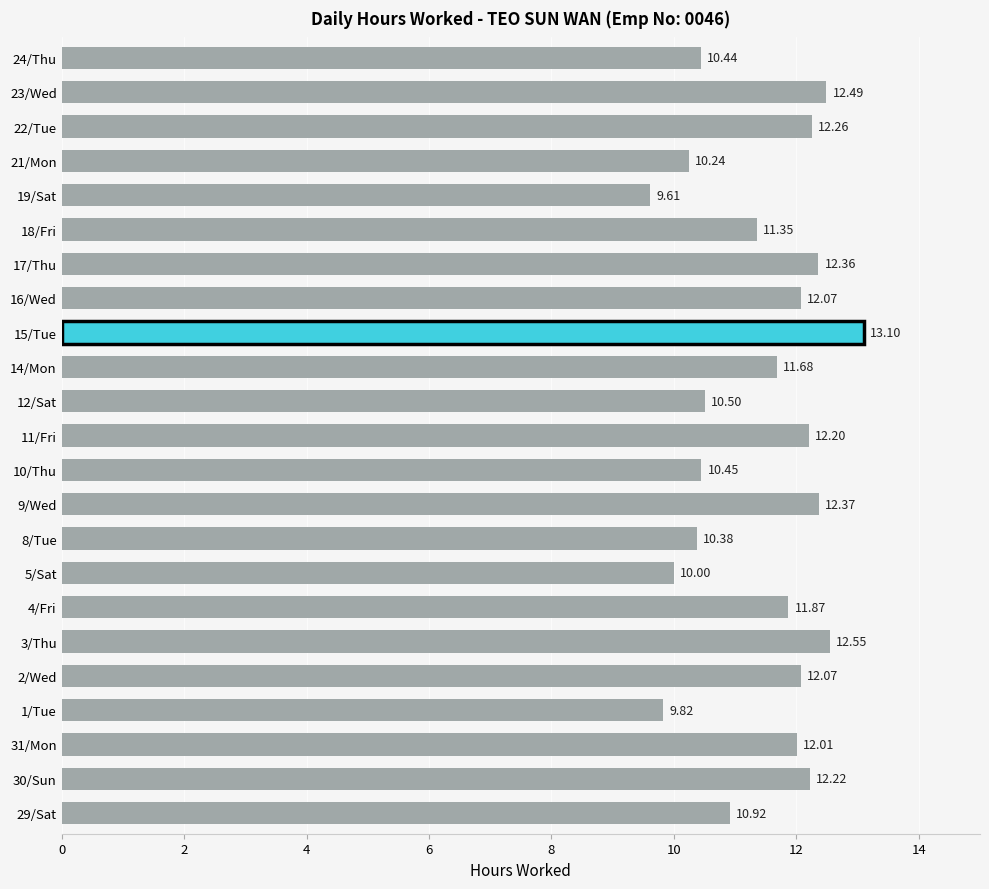

What is the difference between the maximum and second lowest values?

3.3